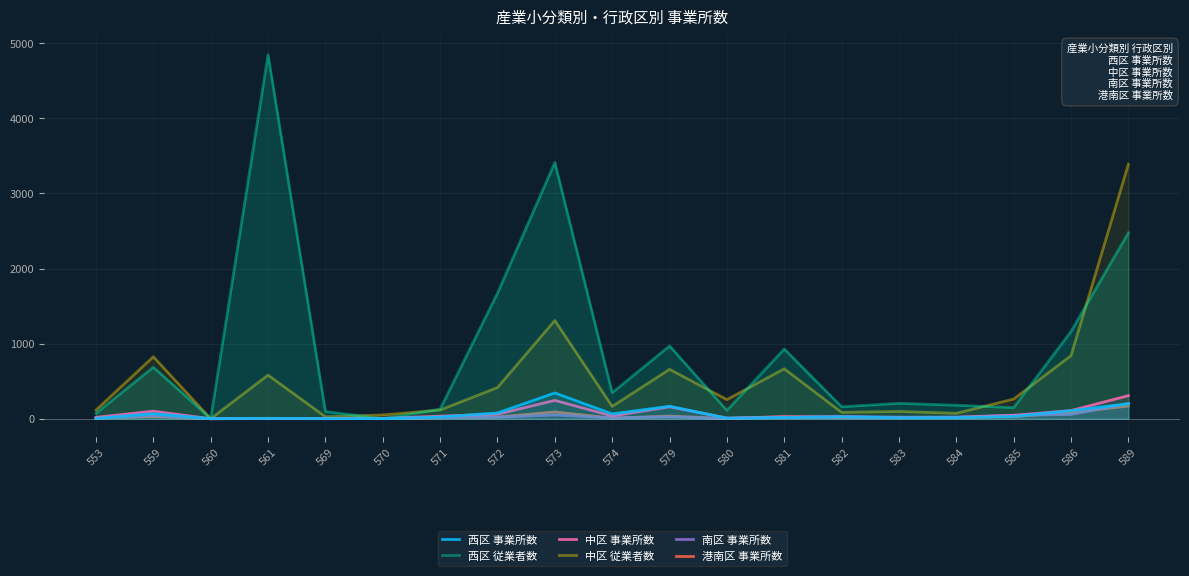

At which category does 南区 事業所数 reach its first local peak?

559